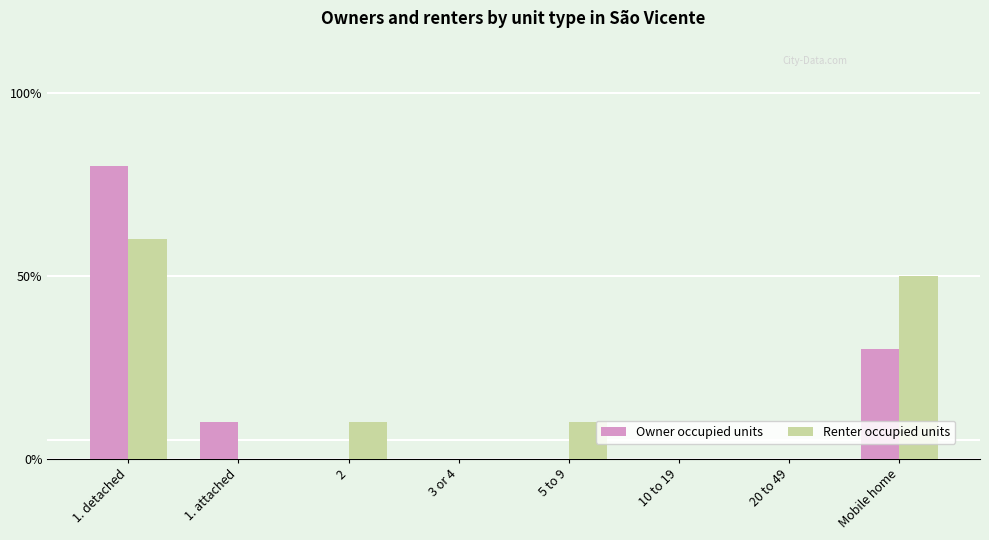

Which series changed the most between 5 to 9 and 10 to 19?

Renter occupied units